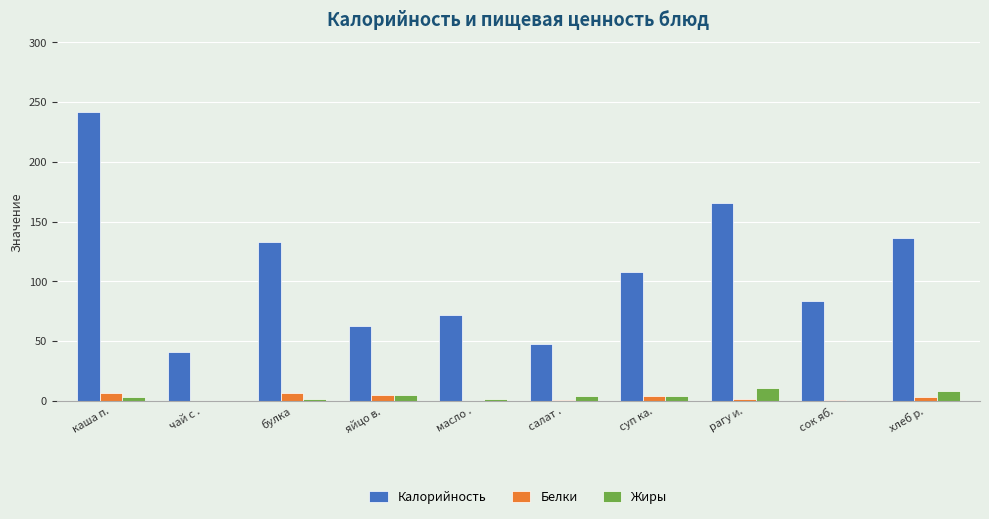

Which category has the highest value across all series?

каша п.